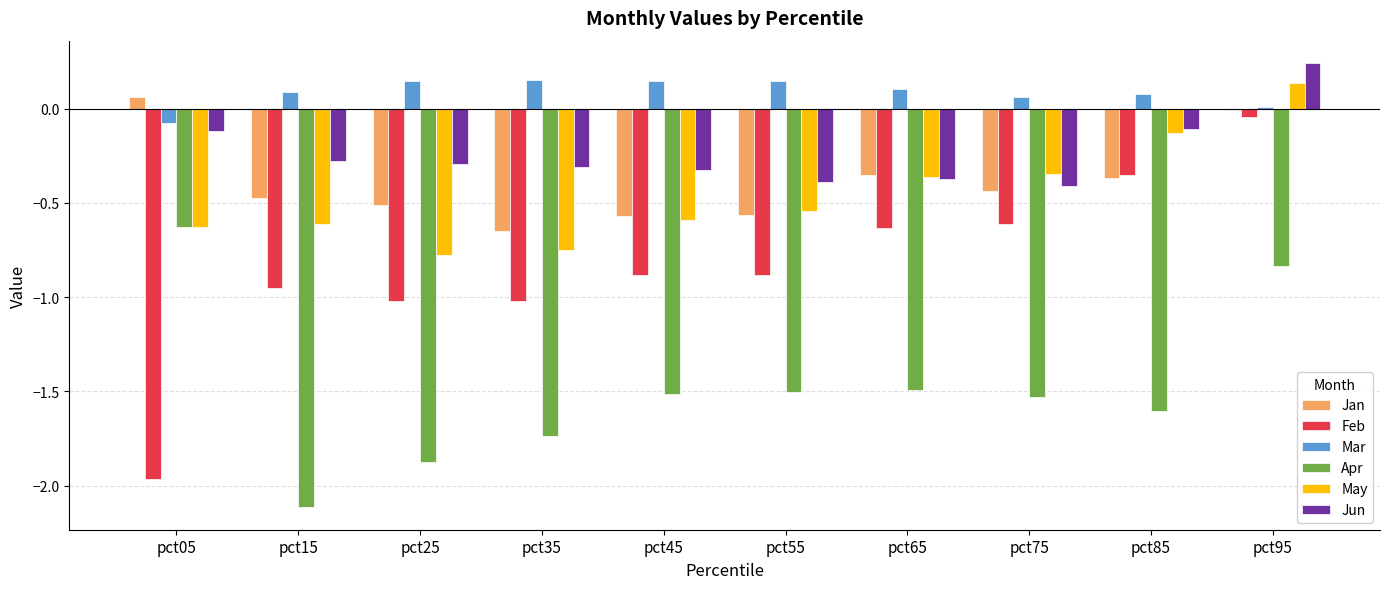

Which series changed the most between pct25 and pct45?

Apr